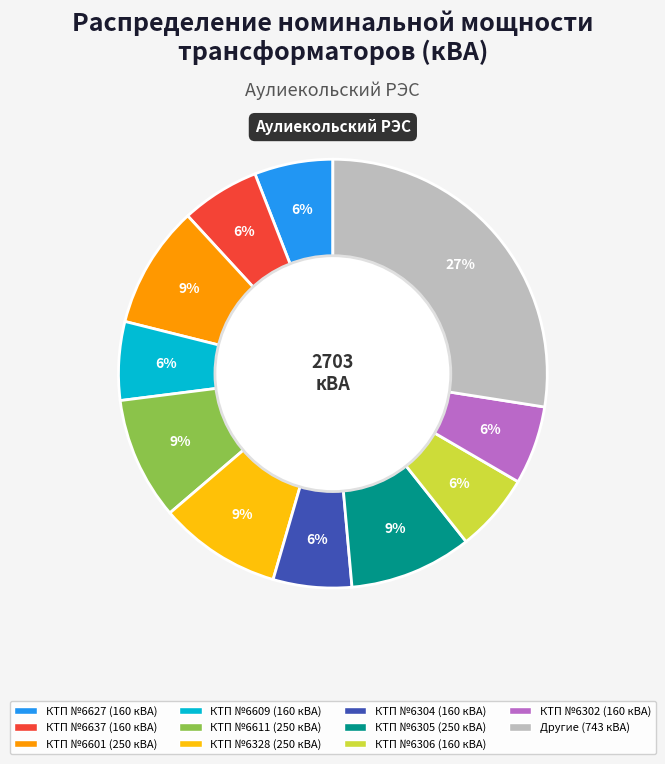

Is there a majority slice in this chart?

No